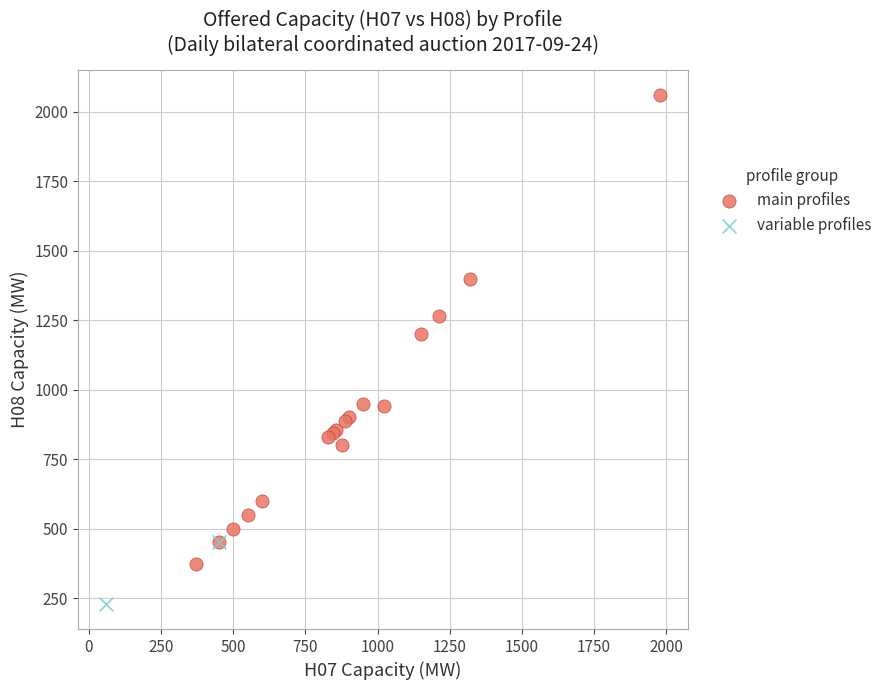

Which series contains the lowest Y value?

variable profiles